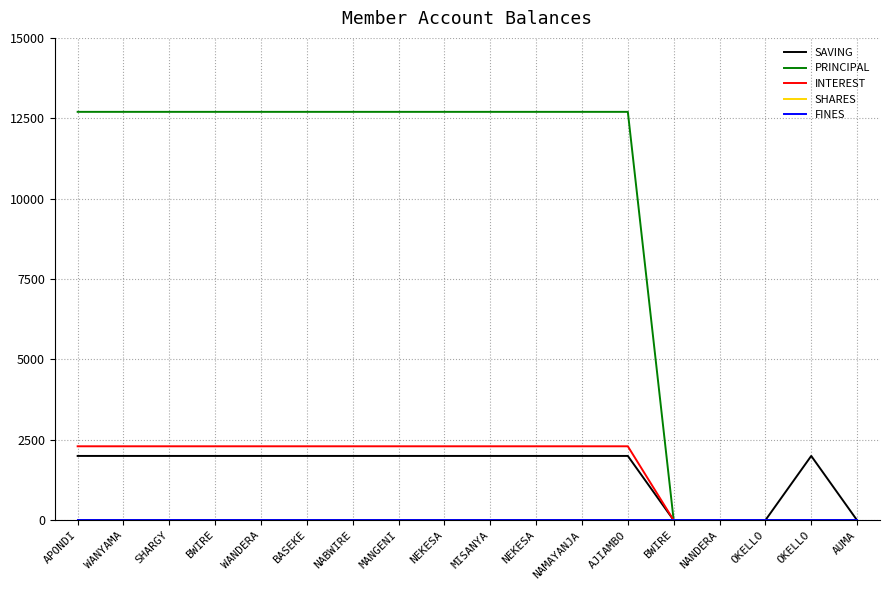

True or false: FINES and SAVING intersect in this chart.

False